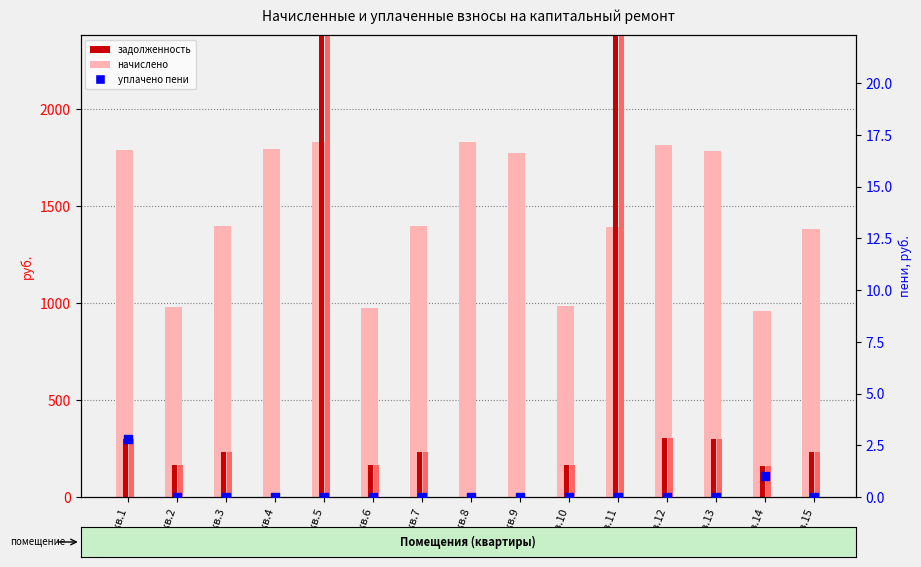

At which category is the sum across all series the highest?

кв.11